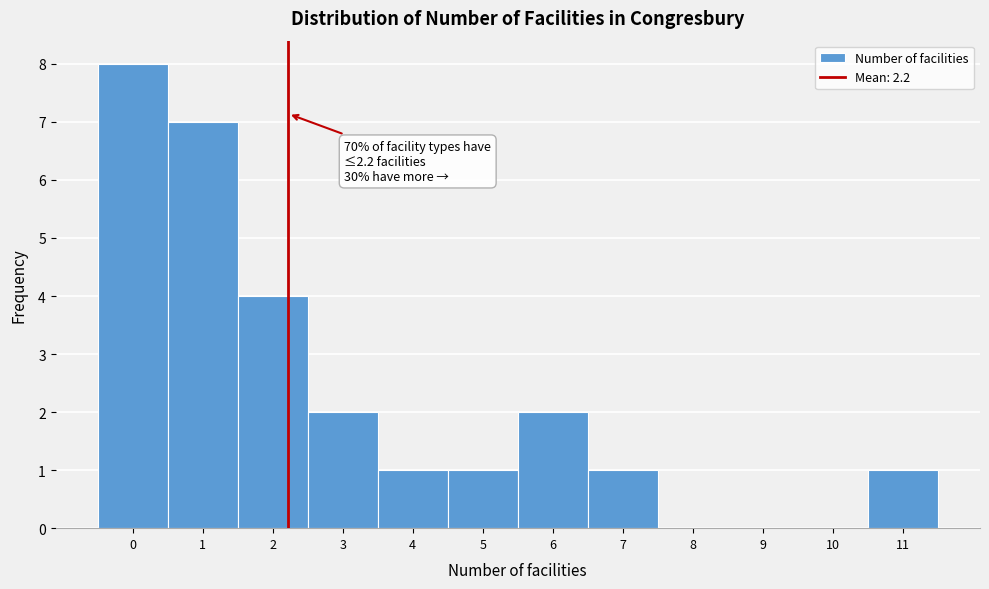

Which range on the x-axis has the tallest bar?

-0.5 to 0.5